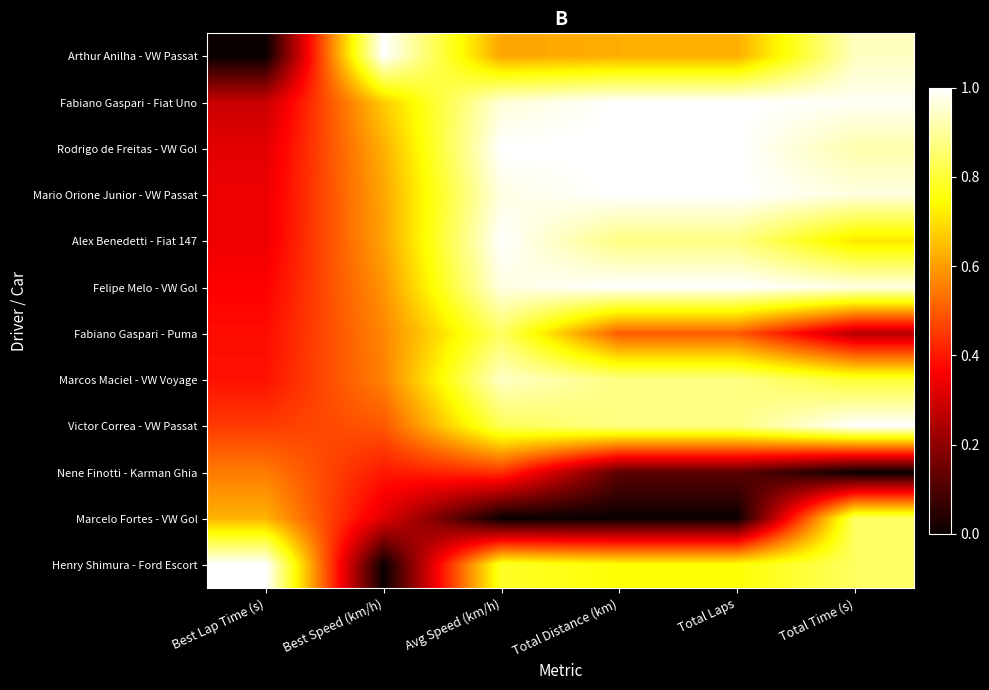

At which category is the sum across all series the highest?

Avg Speed (km/h)